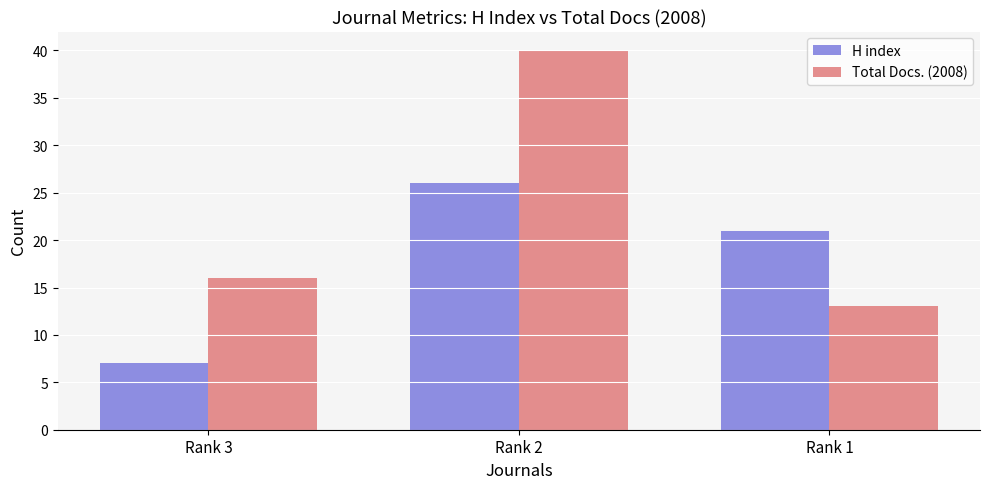

What is the sum of the Total Docs. (2008) values at Rank 2 and Rank 3?

56